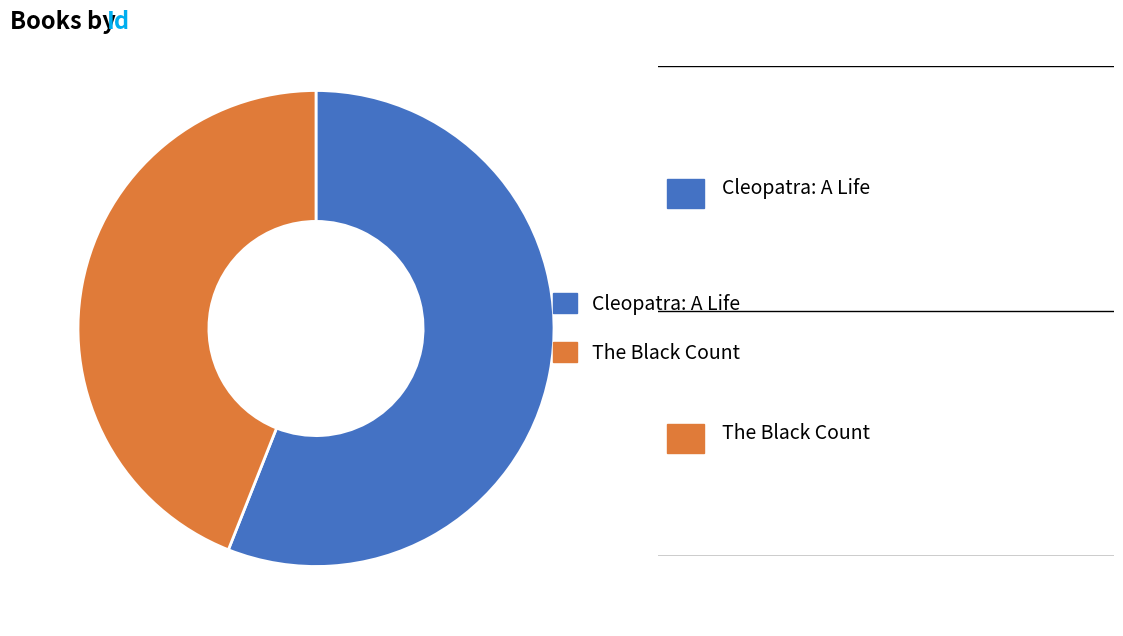

Is it true that Cleopatra: A Life is 56% of the pie?

True